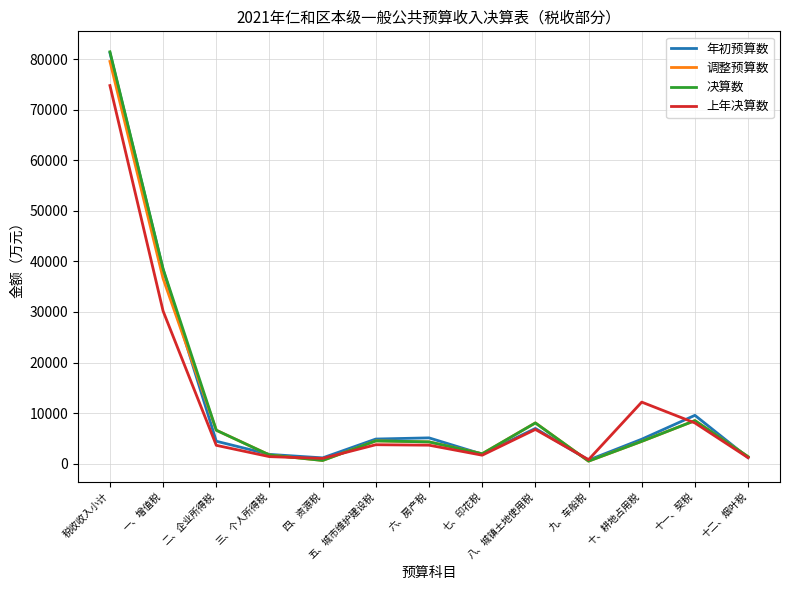

What is the total value across all series at 十一、契税?

34646